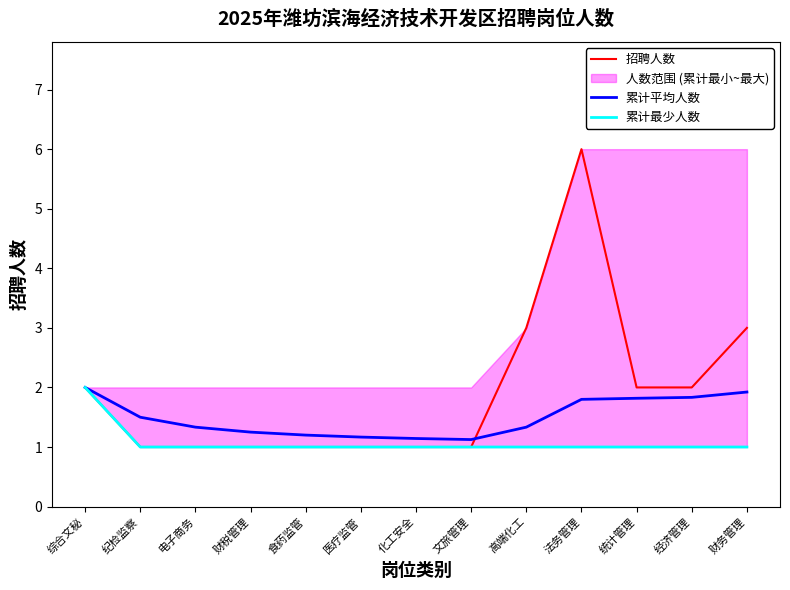

True or false: 累计平均人数 and 累计最少人数 intersect in this chart.

False